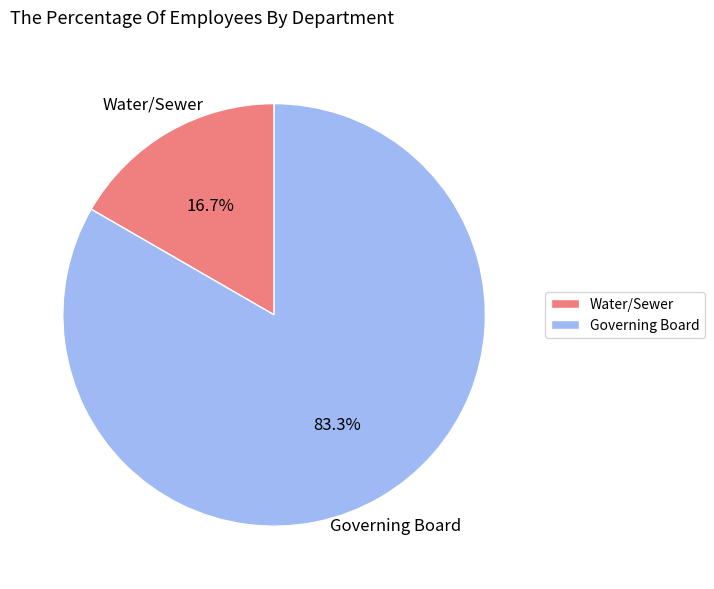

Rank the categories by value from lowest to highest.

Water/Sewer, Governing Board